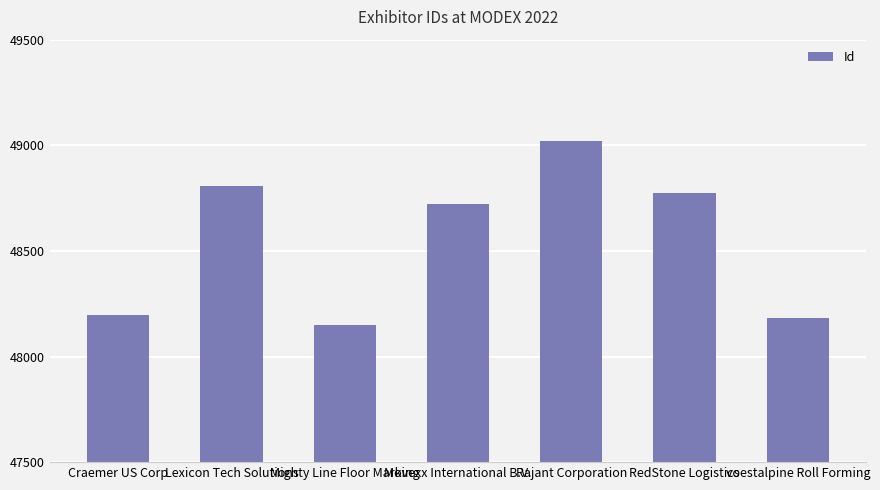

What is the sum of all values?

339851